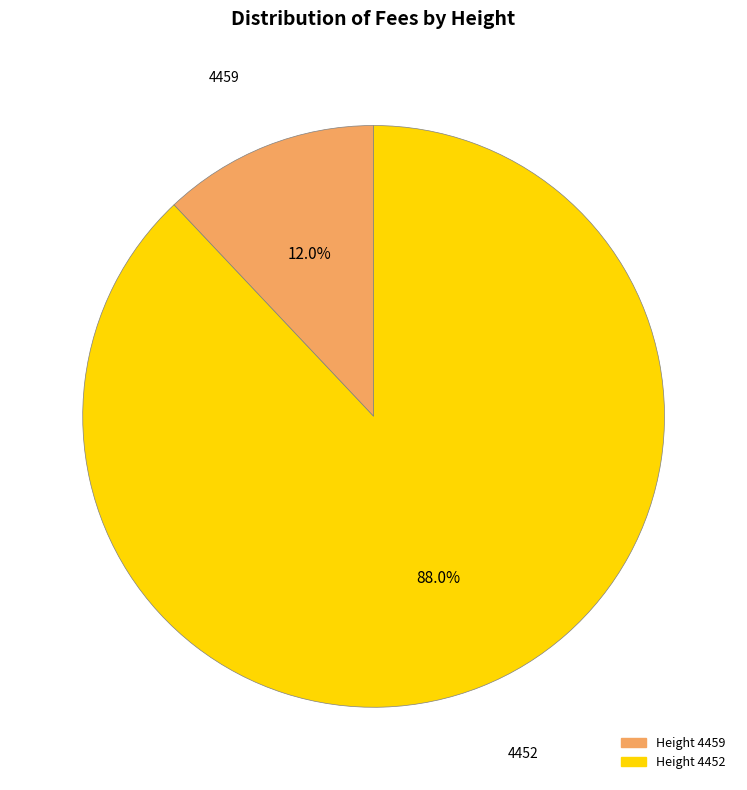

Is there any slice that represents more than half of the pie?

Yes